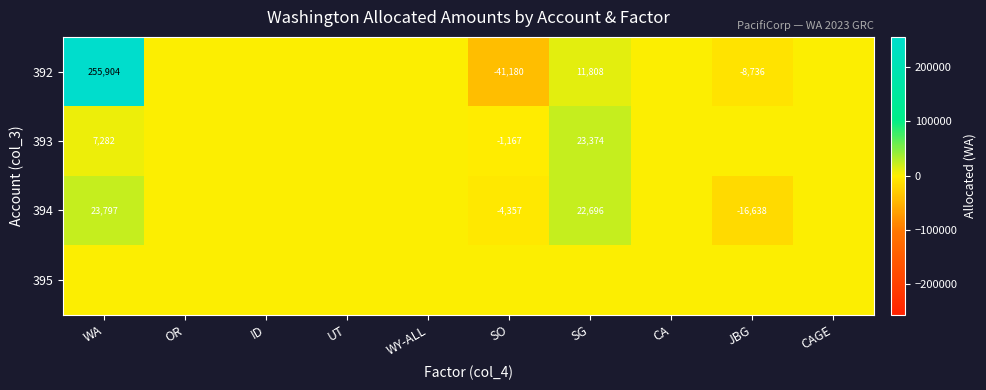

The value of 394 at JBG is -16638. True or false?

True